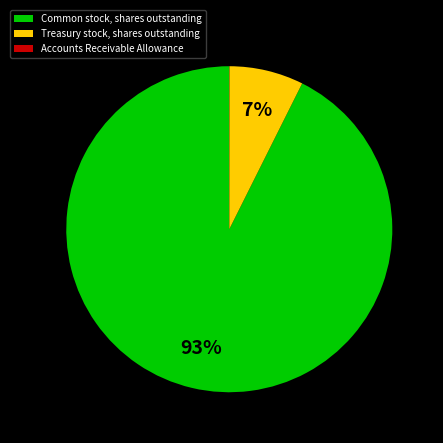

Is there any slice that represents more than half of the pie?

Yes